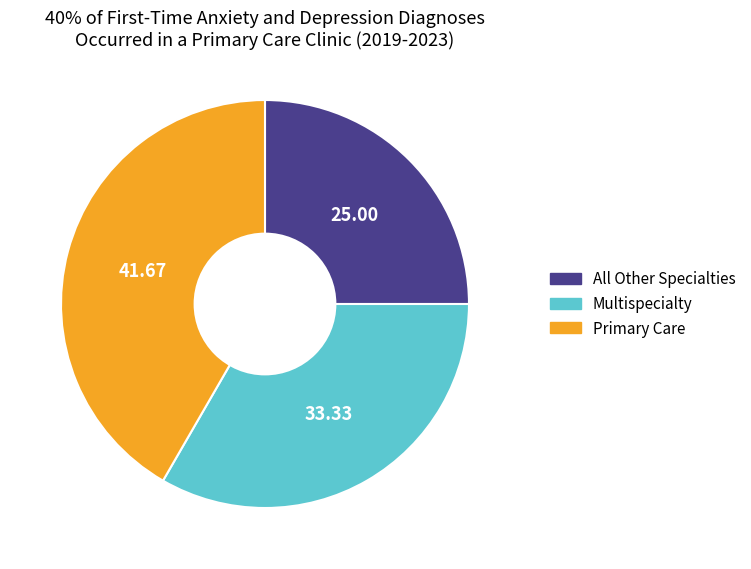

What is the ratio of the value at Primary Care to the value at Multispecialty?

1.3